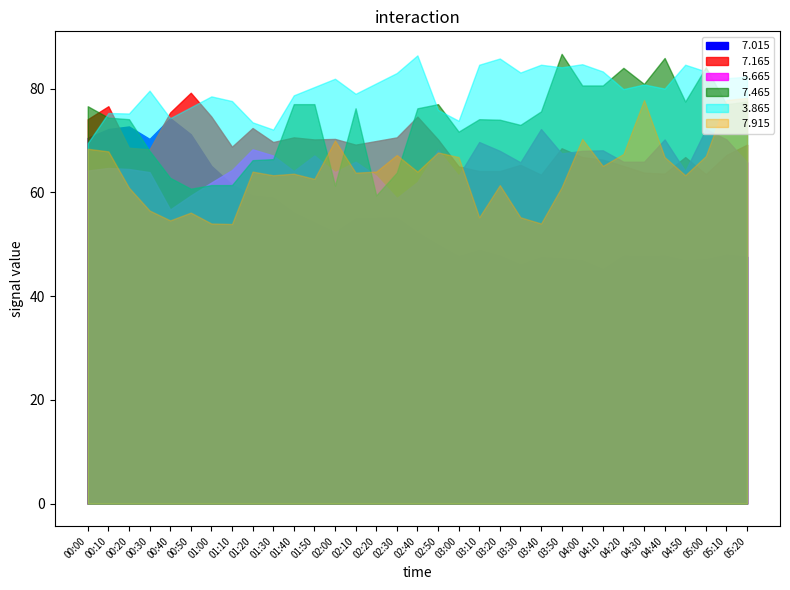

At 05:10, list the series in order from smallest to largest.

  7.015,   7.165,   5.665,   7.465,   7.915,   3.865